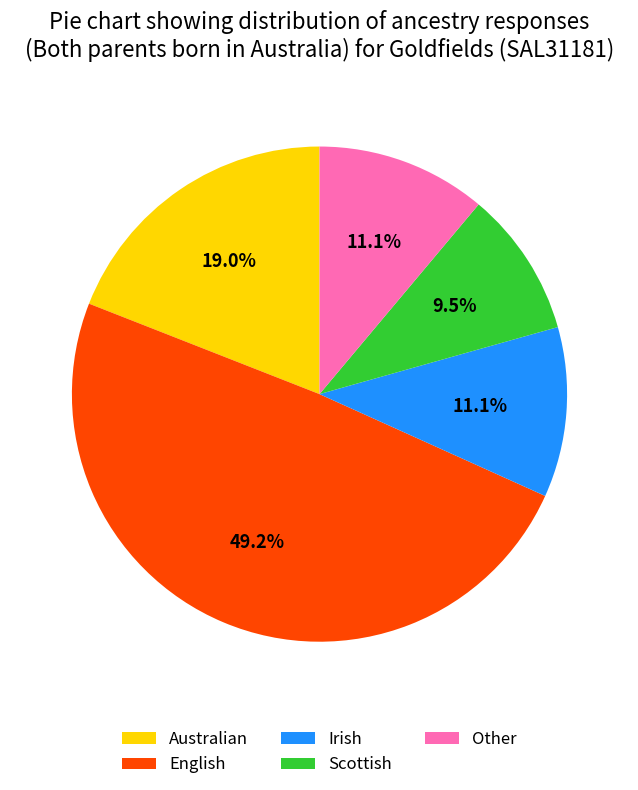

How much of the chart is everything except Irish?

88.9%